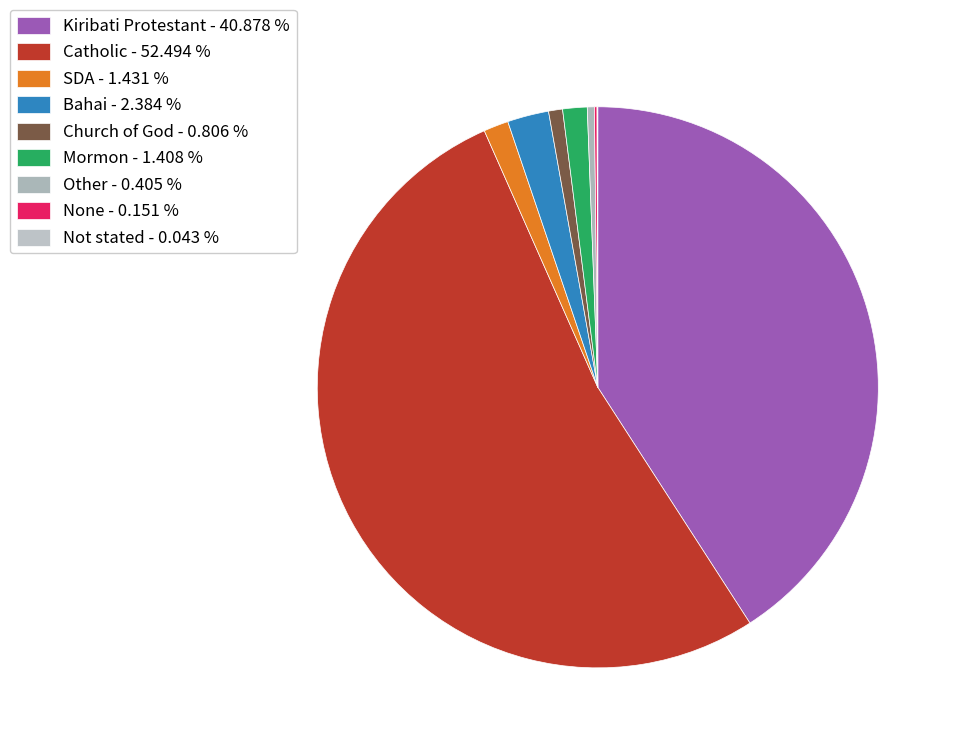

Count the number of slices in the pie.

9